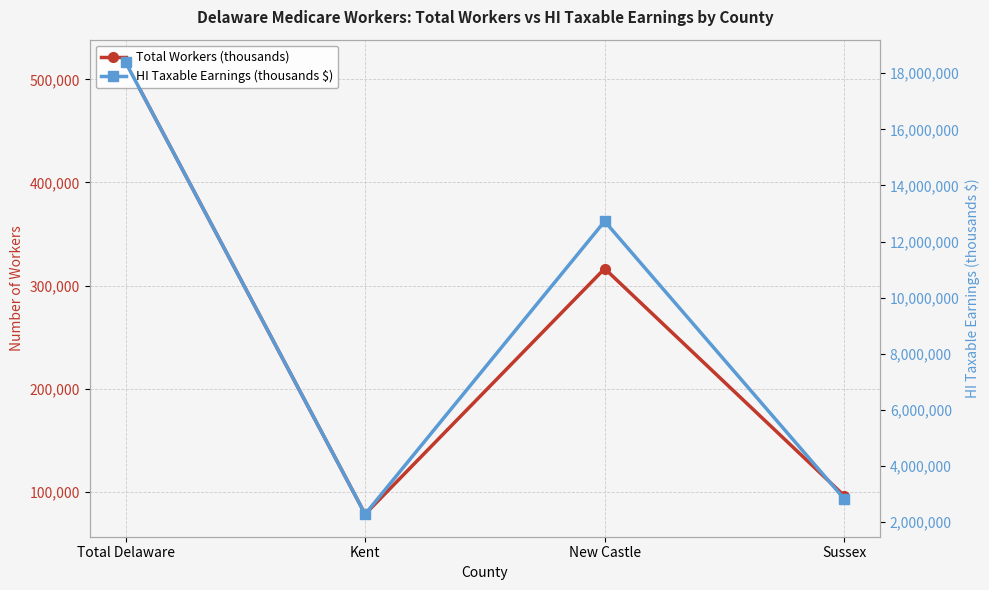

What is the difference between the second highest and minimum values in the Total Workers (thousands) series?

238042